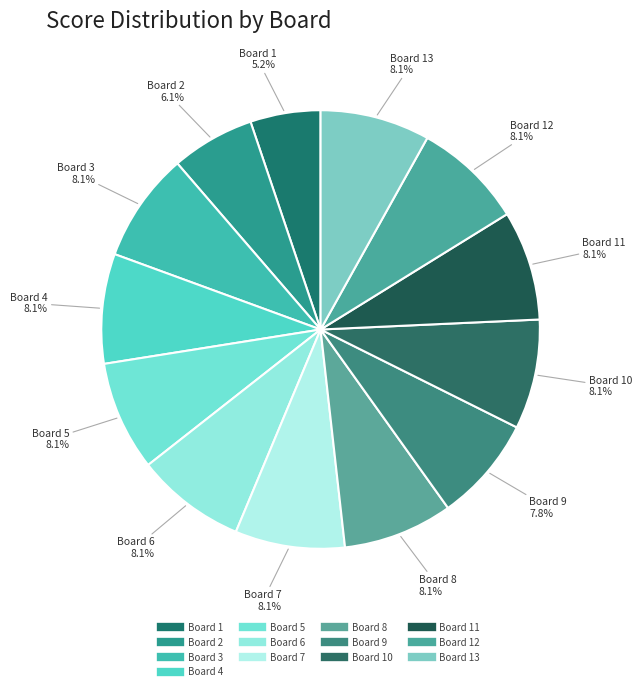

How many segments does this pie chart have?

13